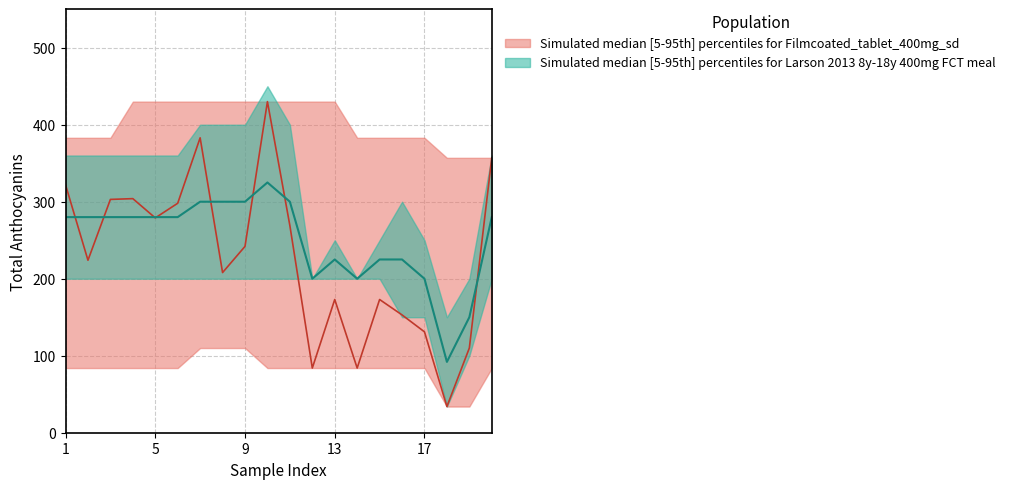

Is the value of Total Anthocyanins at 12 greater than the value of Rolling Upper at 9?

No